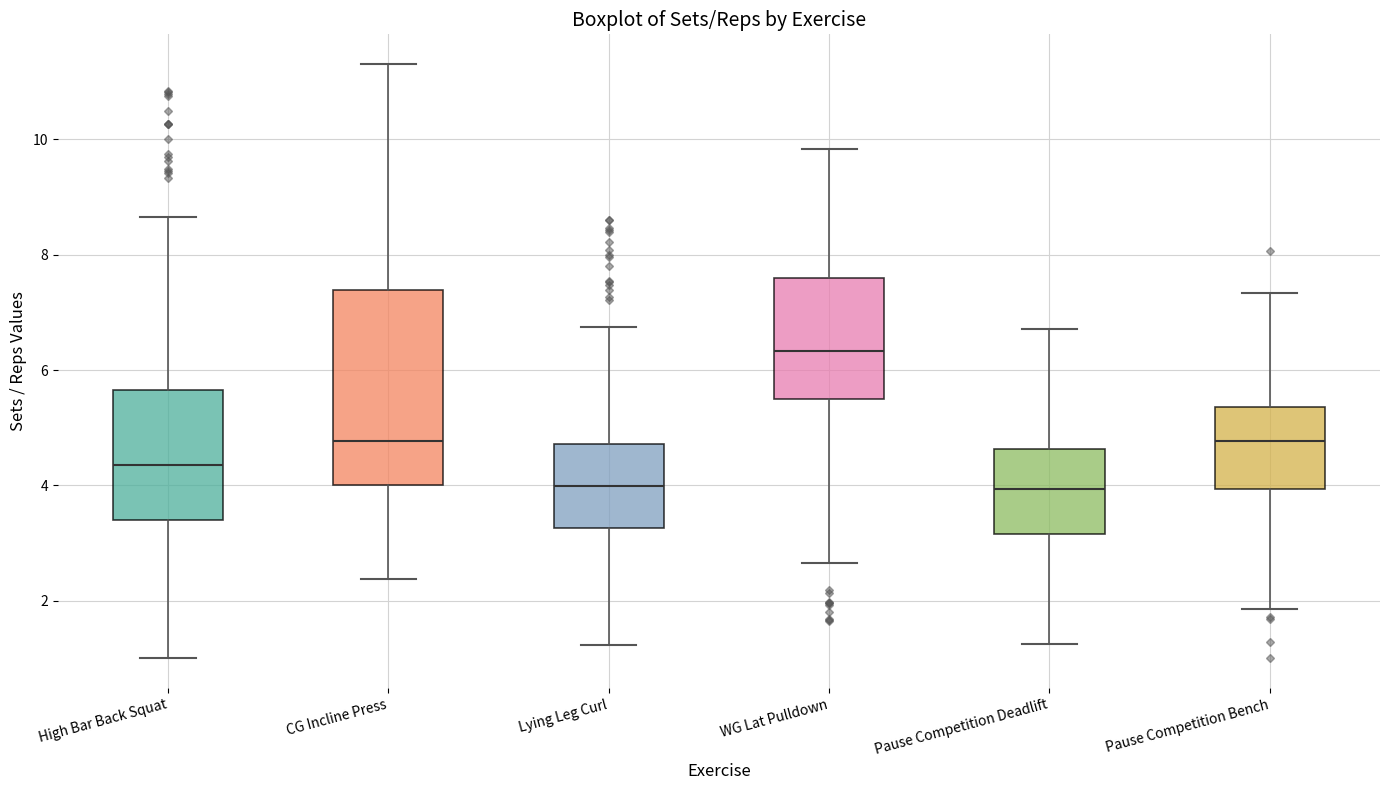

Comparing the boxes themselves (not the whiskers), which one is the tallest?

CG Incline Press